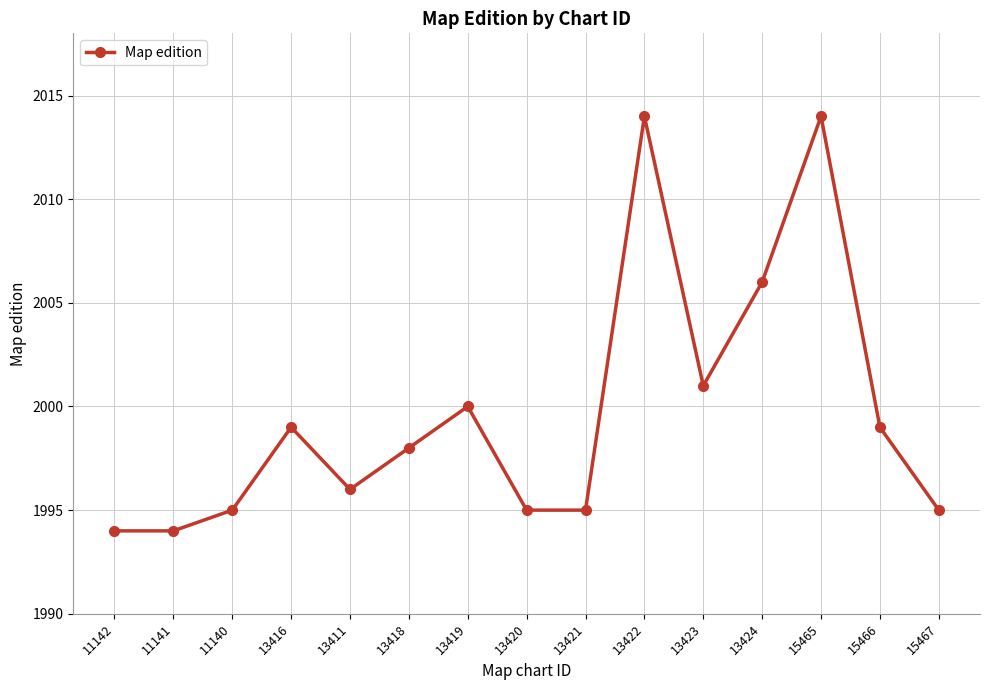

True or false: the data has more than 1 interior local peaks.

True